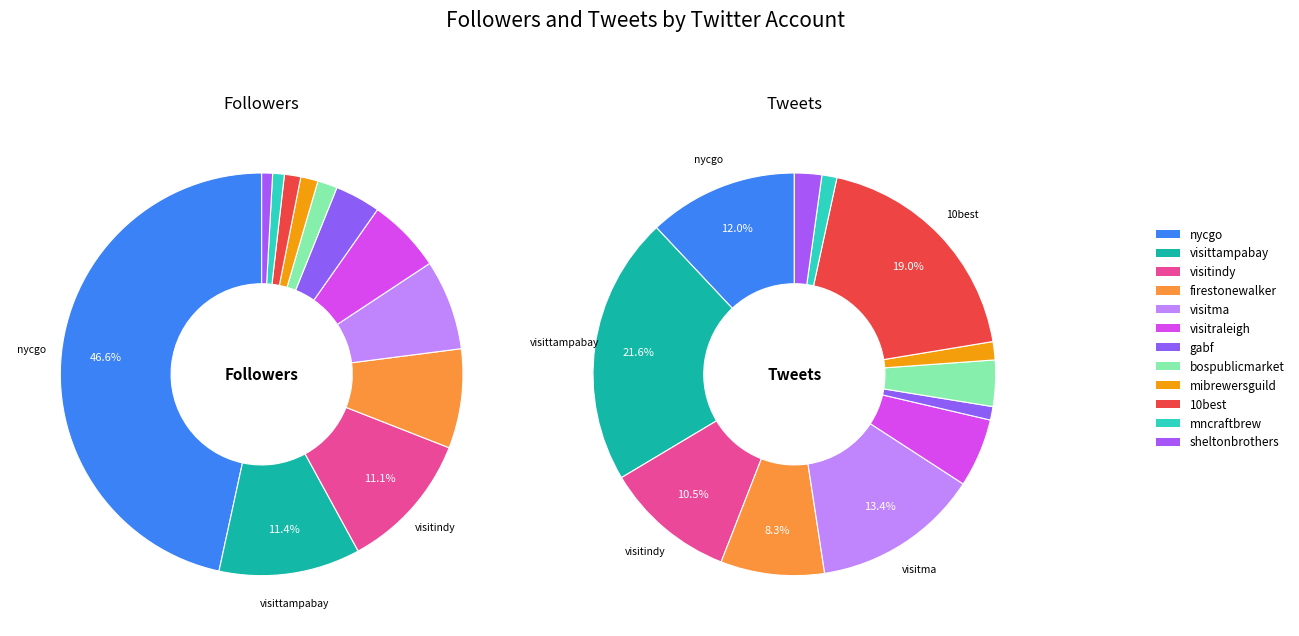

Which slice is the largest?

nycgo